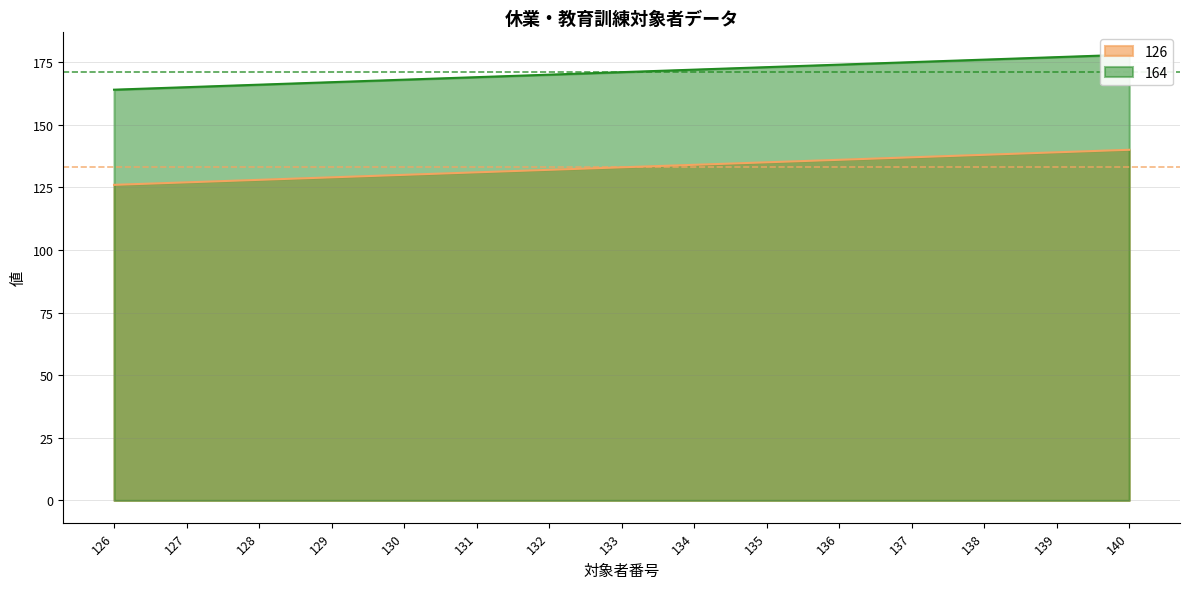

How many lines are shown in the chart?

2